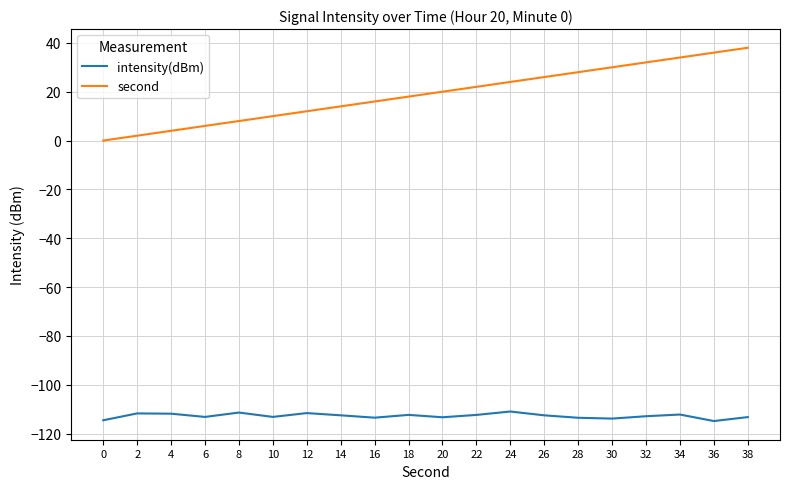

The value of intensity(dBm) at 24 is -110.9. True or false?

True